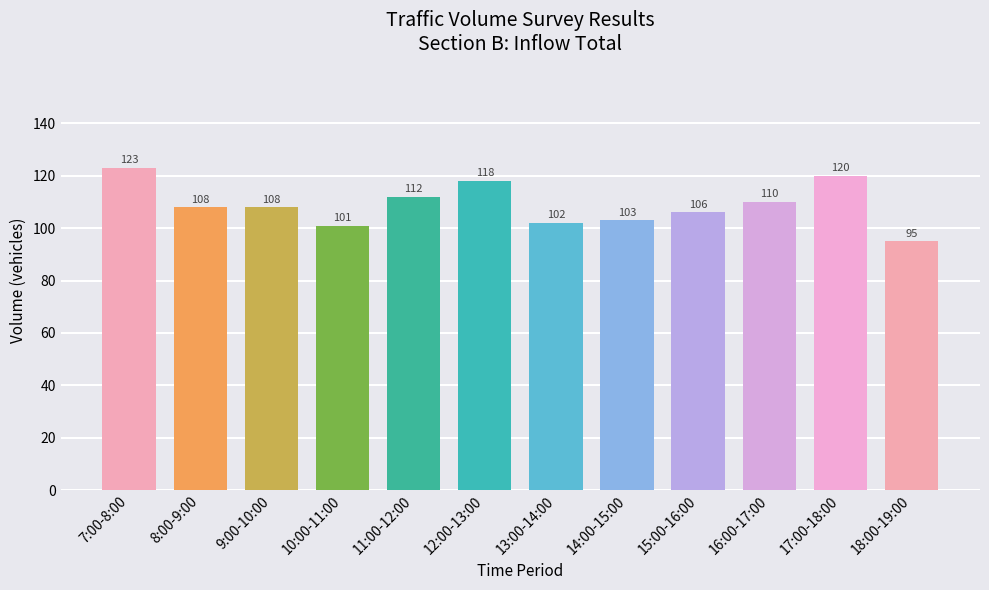

Between 10:00-11:00 and 17:00-18:00, which is larger?

17:00-18:00